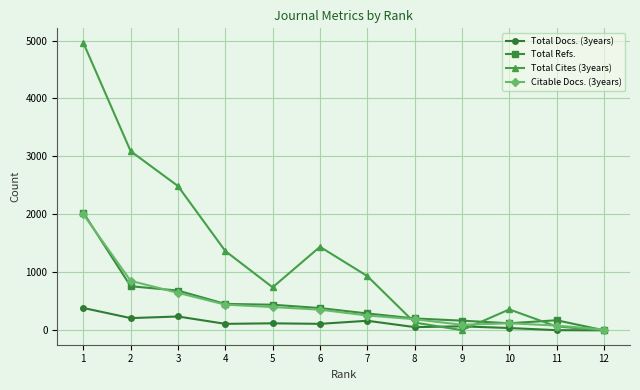

True or false: Total Cites (3years) and Total Docs. (3years) intersect in this chart.

True